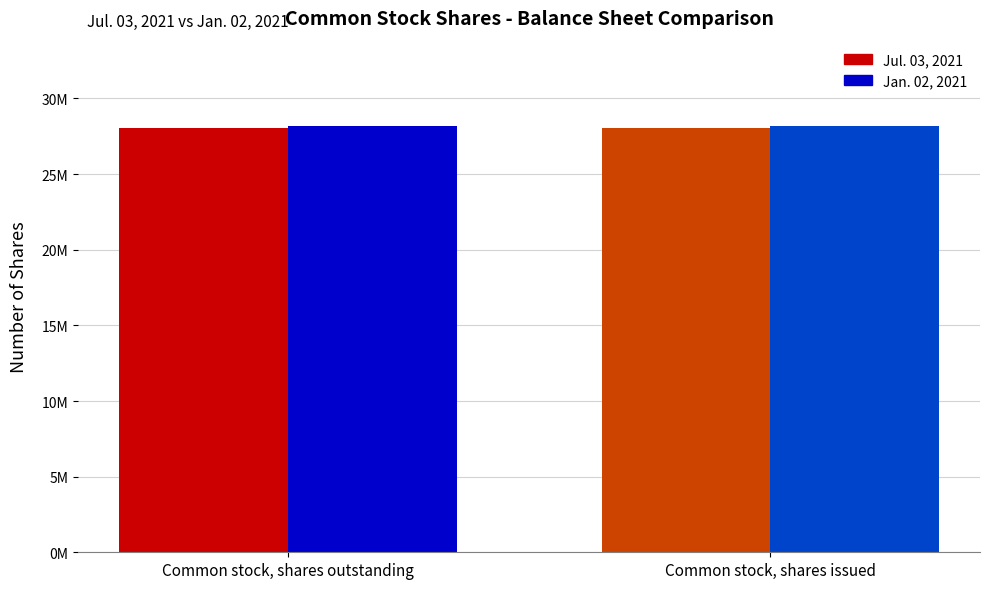

What is the average value of the Jul. 03, 2021 series?

28050000